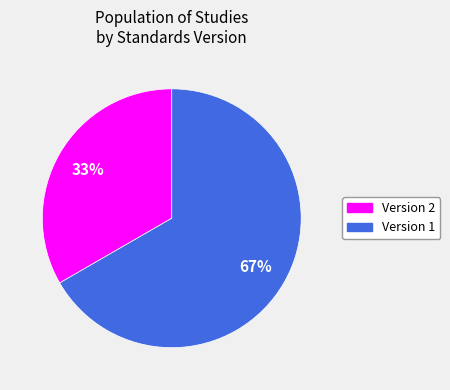

Which slice is the smallest?

Version 2